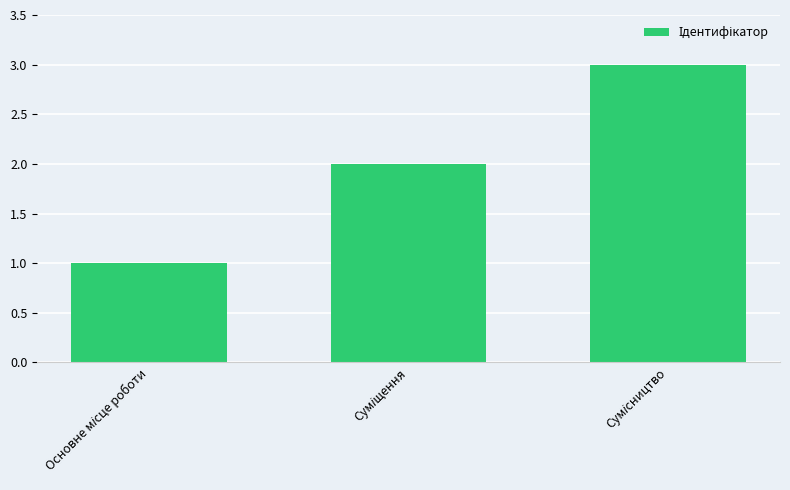

What is the maximum value shown in the chart?

3